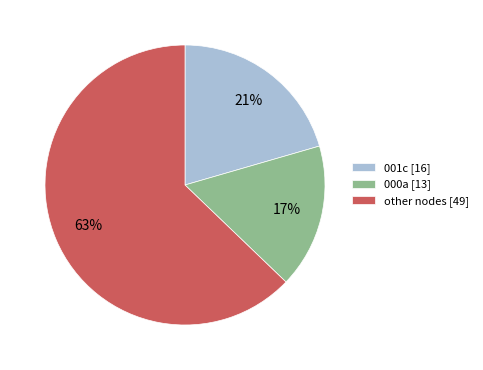

To the nearest percent, what is the average slice percentage?

33%